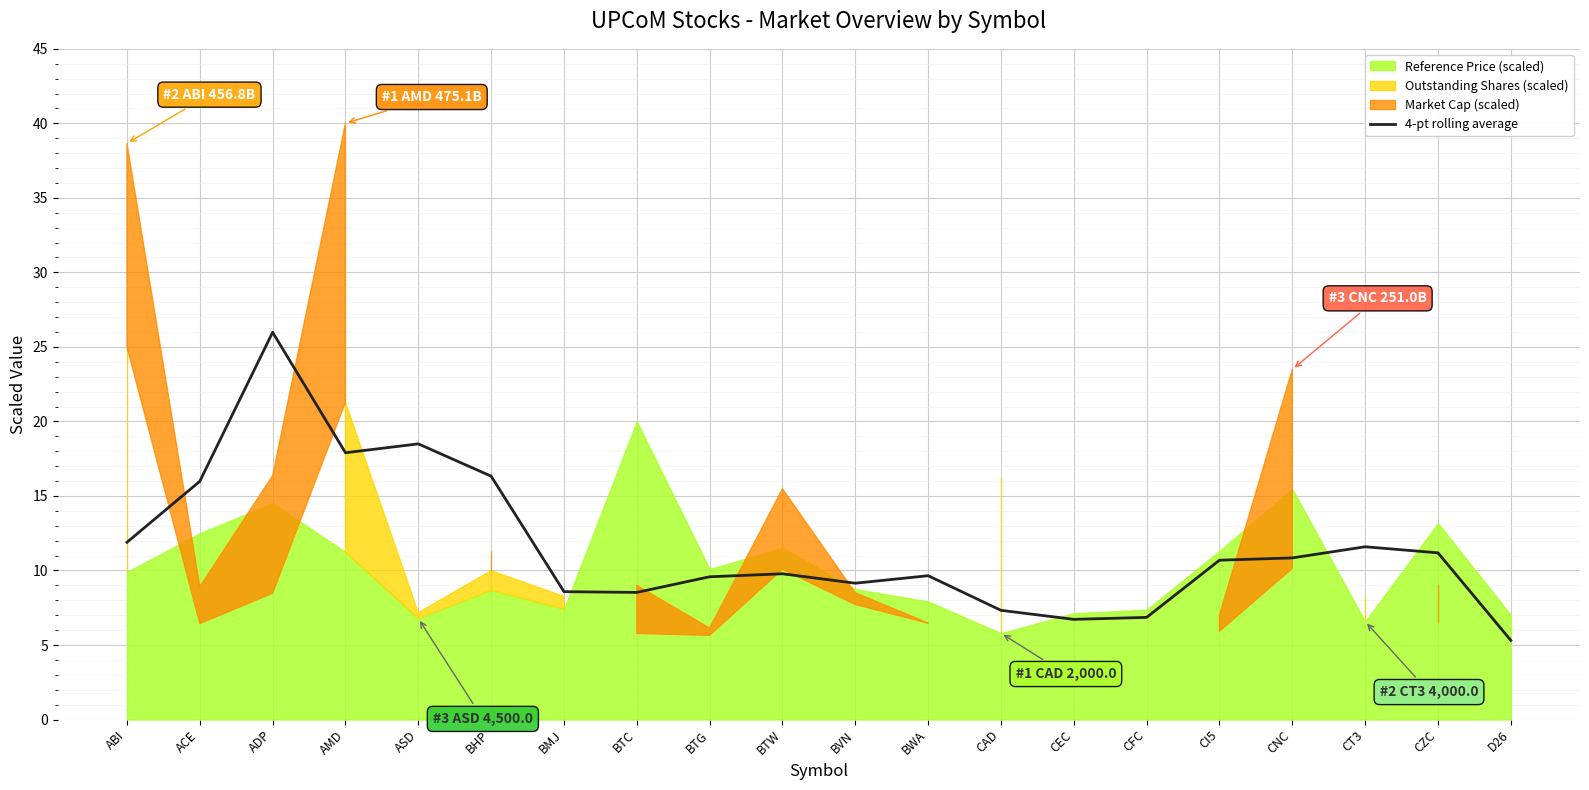

Where is the data nearest to the value 15?

ACE